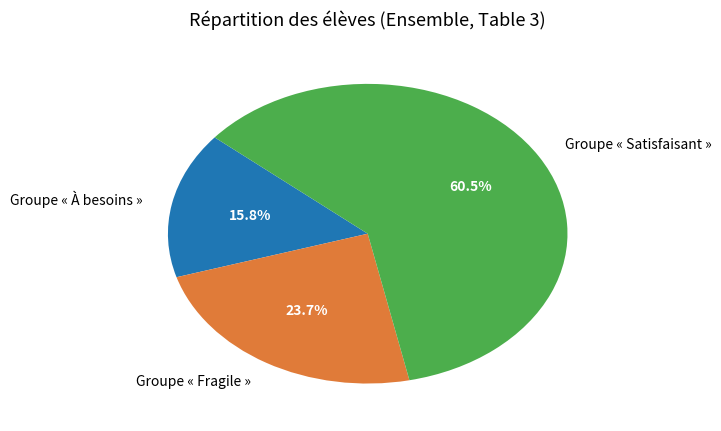

What is the ratio of the value at Groupe « Satisfaisant » to the value at Groupe « À besoins »?

3.8